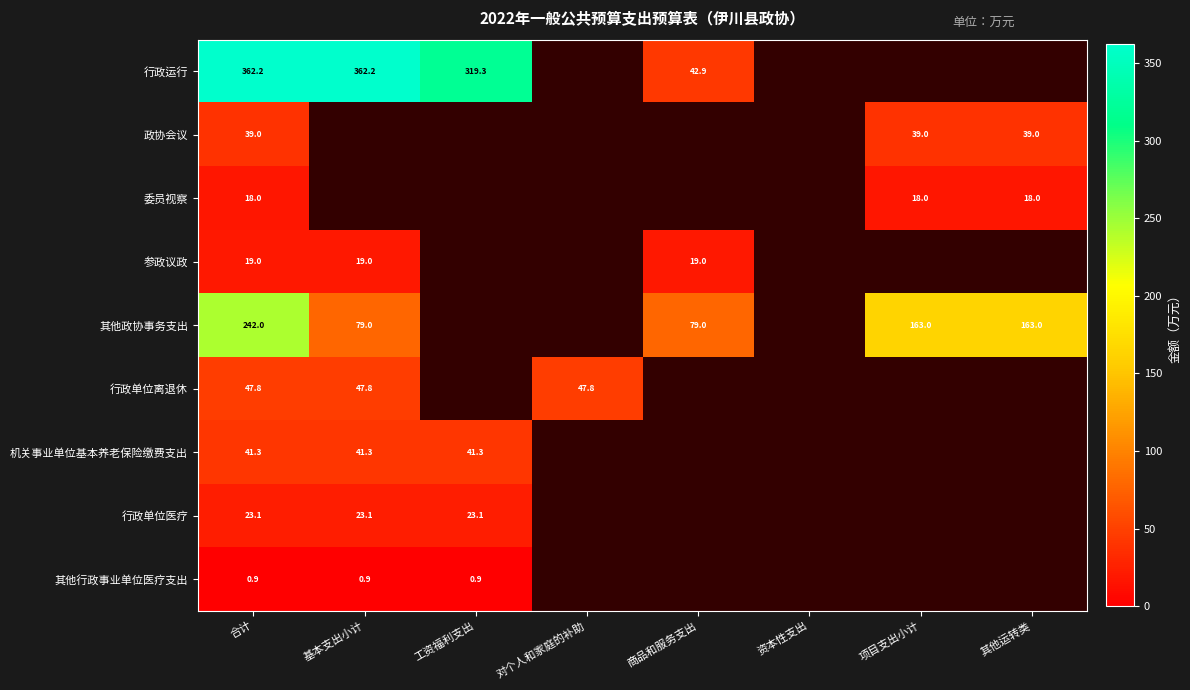

Is it true that 其他政协事务支出 equals 346.3 at 合计?

False